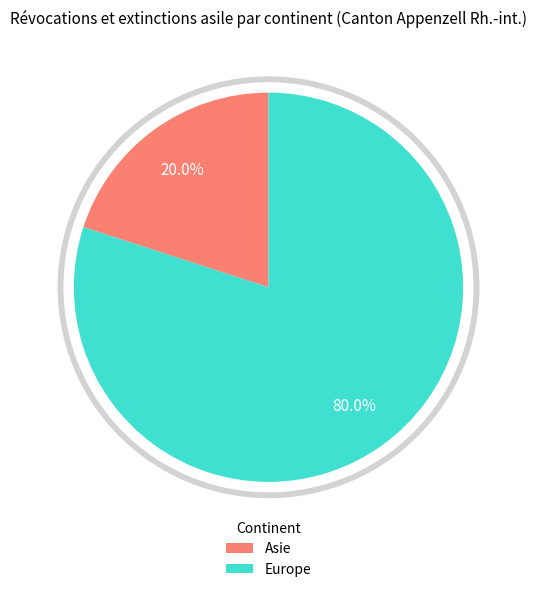

What is the change in value from Asie to Europe?

+3